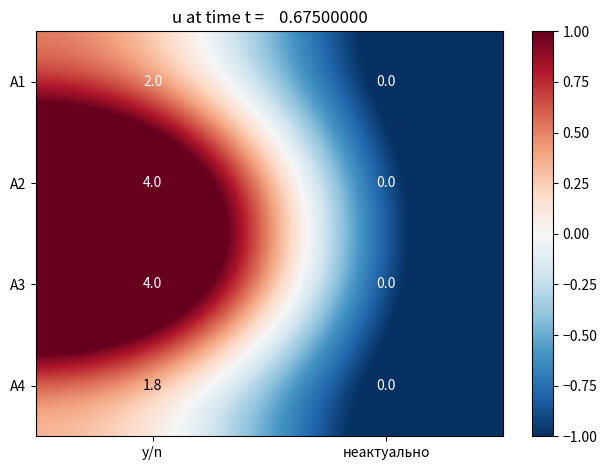

Rank the series at y/n from highest to lowest value.

А2, А3, А1, А4